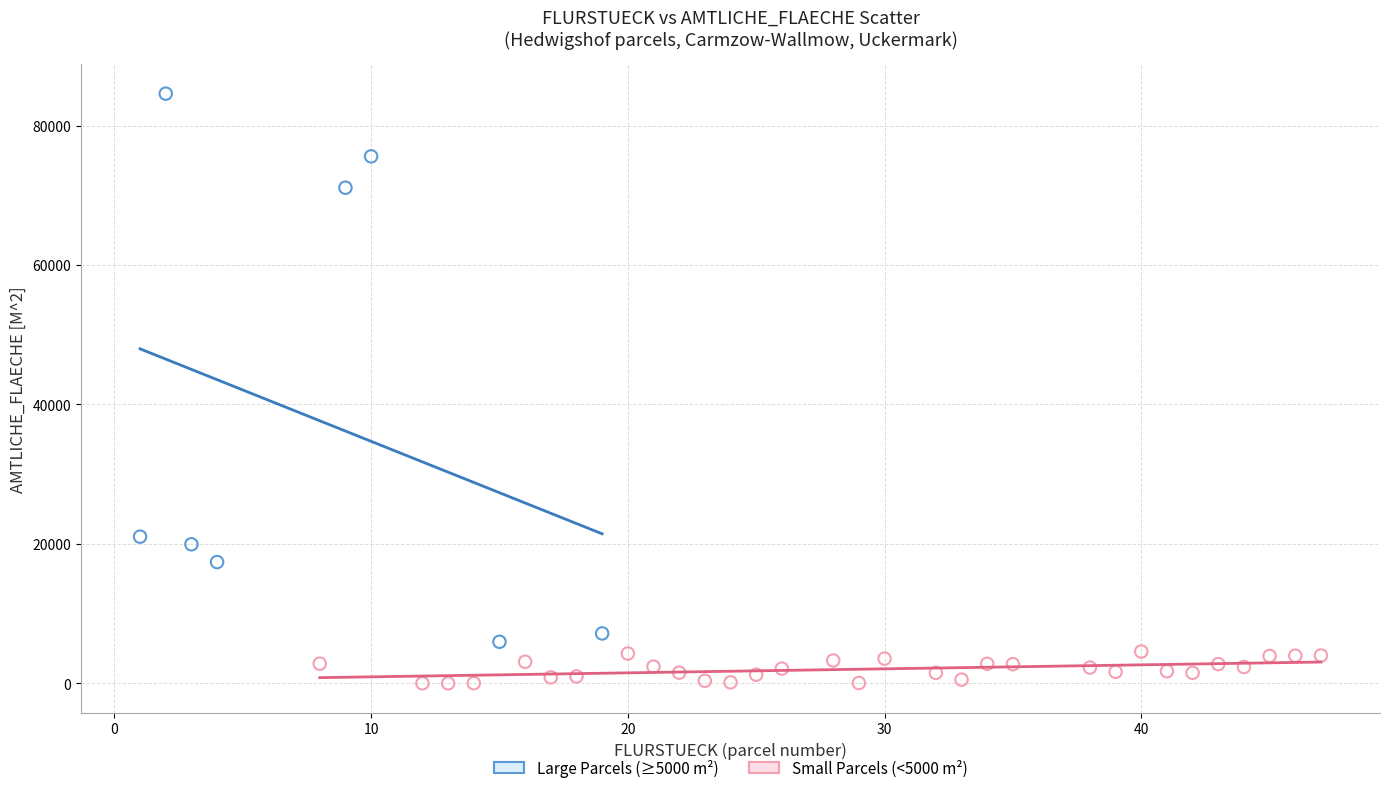

Which series contains the highest Y value?

Large Parcels (≥5000 m²)